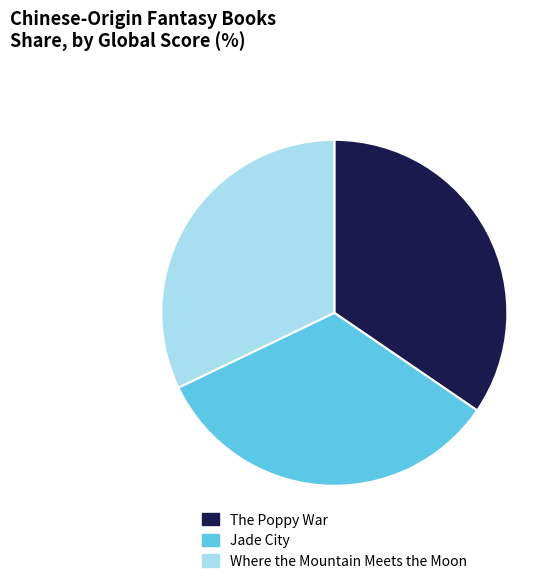

What is the largest slice in the pie chart?

The Poppy War